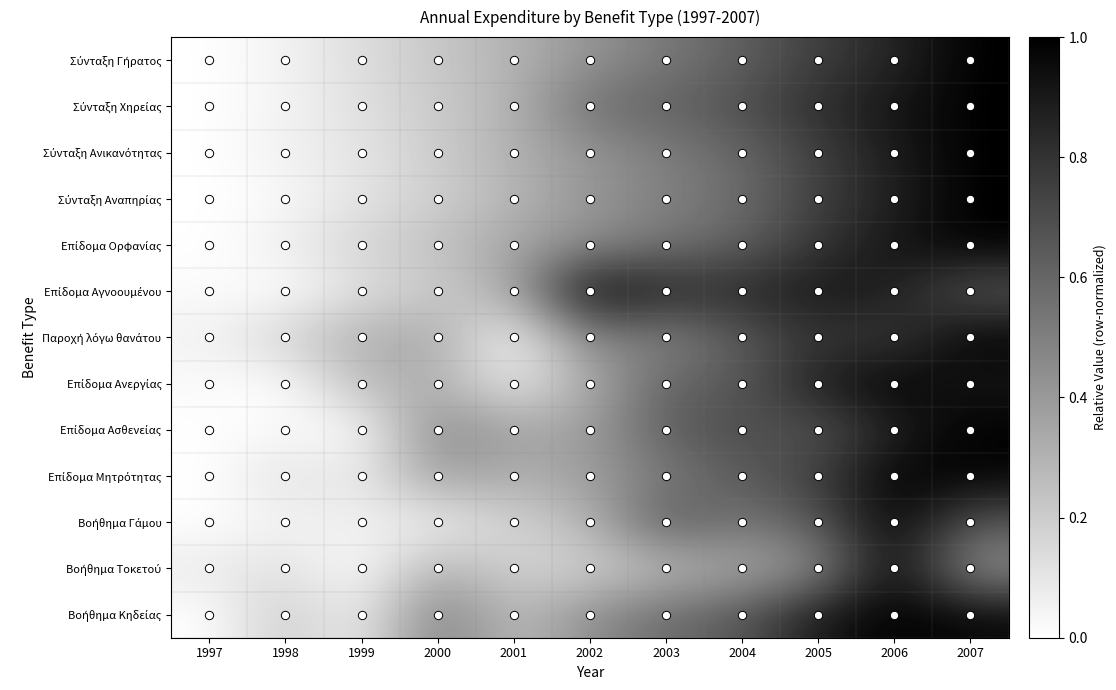

What is the greatest value displayed?

1.0